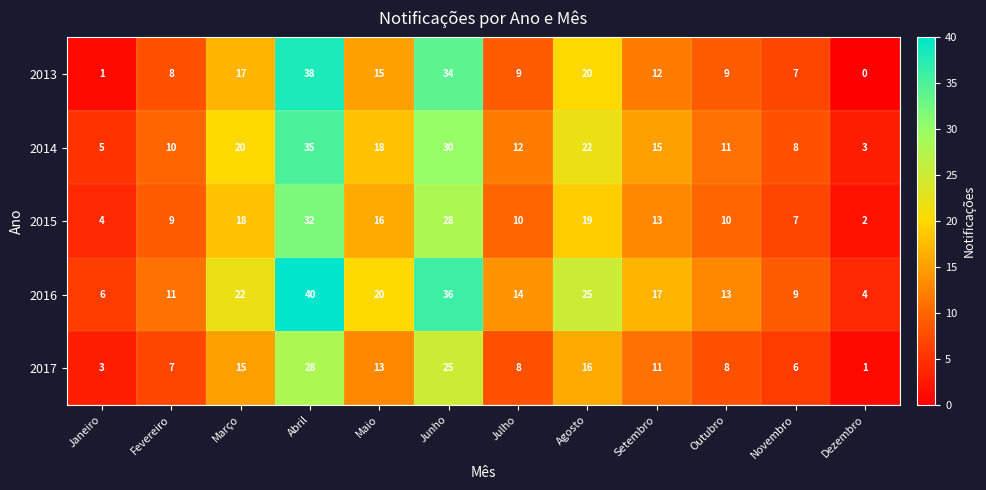

What value does the 2016 series have at Maio, to the nearest 5?

20